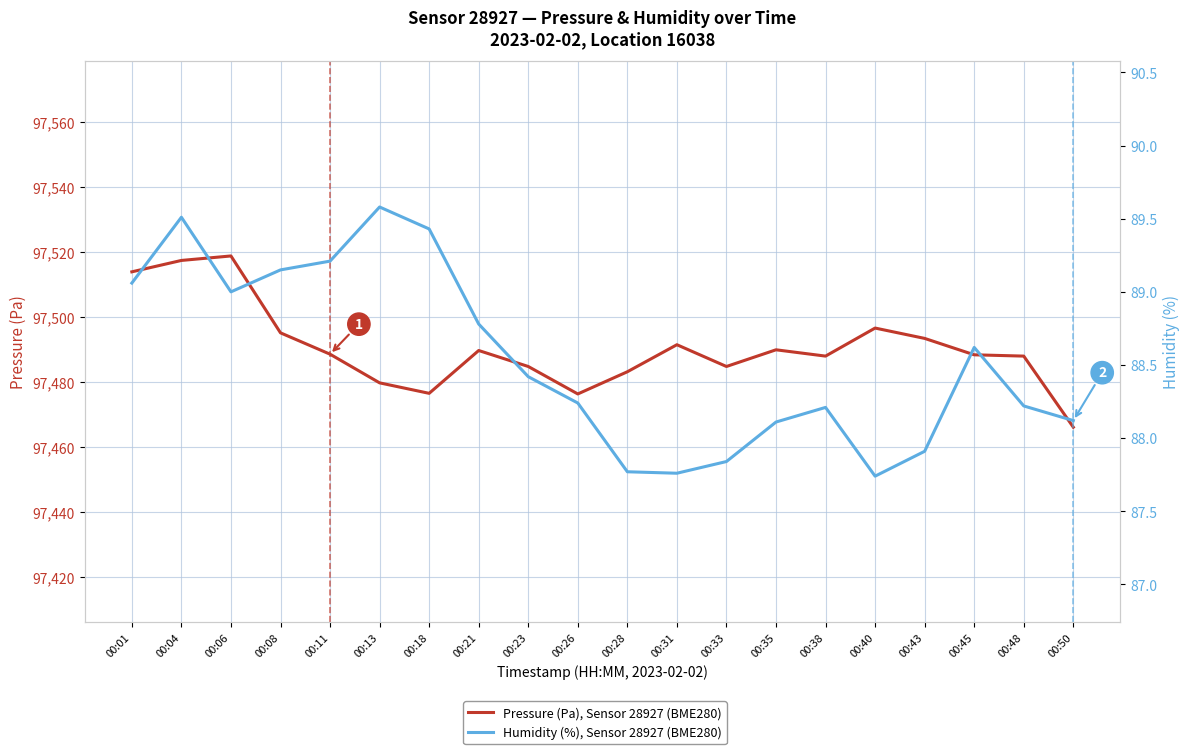

What is the value of the Humidity (%), Sensor 28927 (BME280) point at the 12th from the left?

87.8